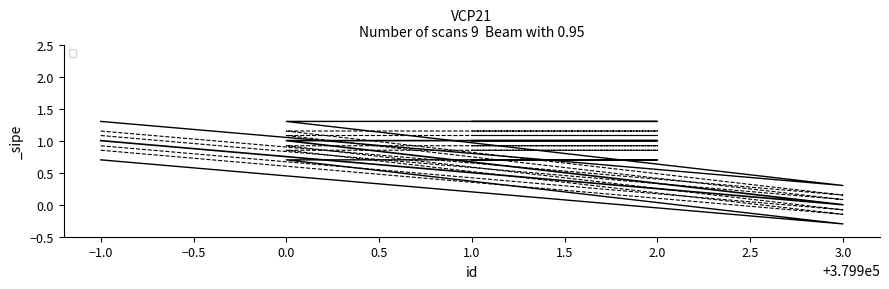

Between −1.0 and 1.0, which is larger?

−1.0